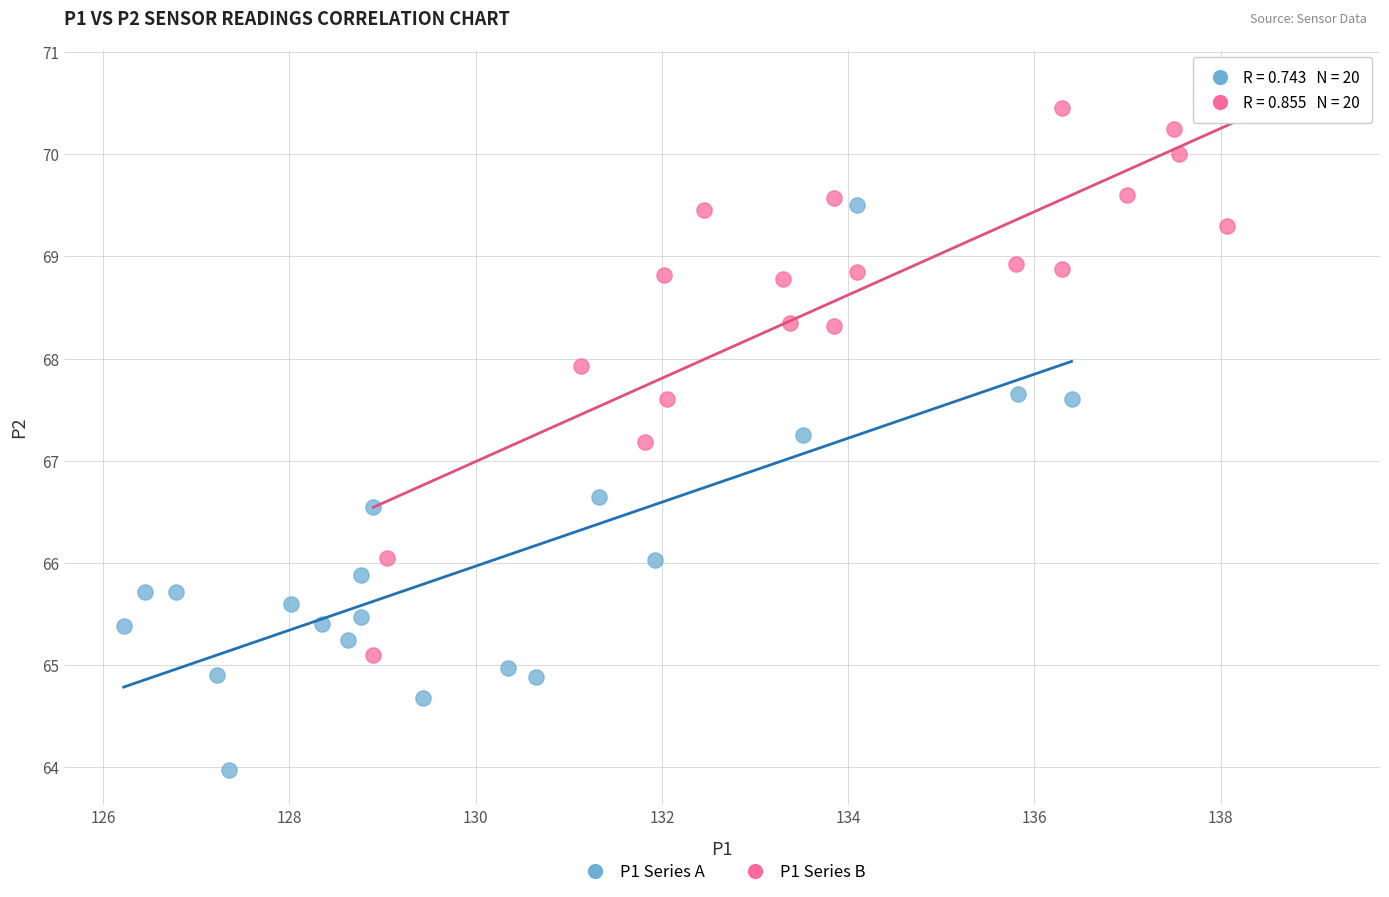

Which series has the widest spread of Y values?

P1 Series A